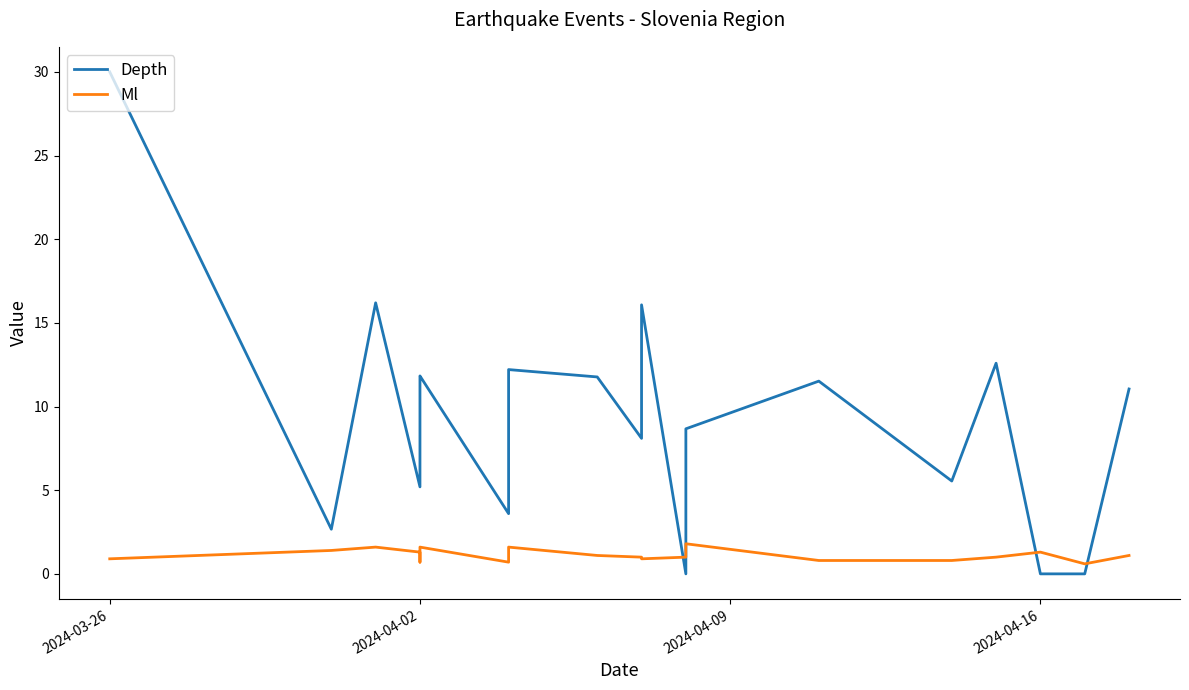

How many lines are shown in the chart?

2